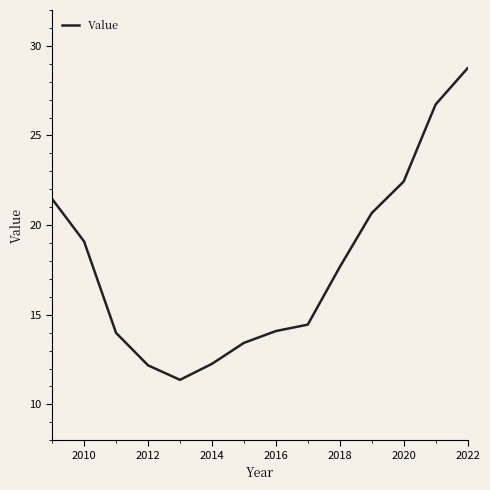

What is the maximum value shown in the chart?

28.8